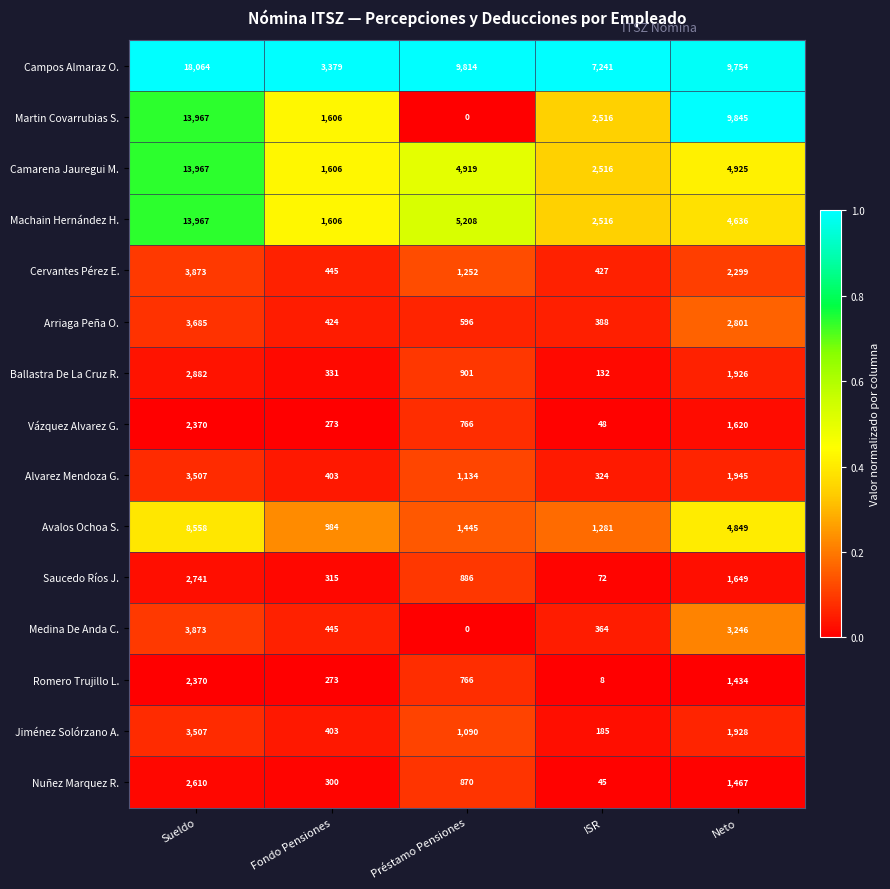

At how many categories does at least one series exceed 0?

5